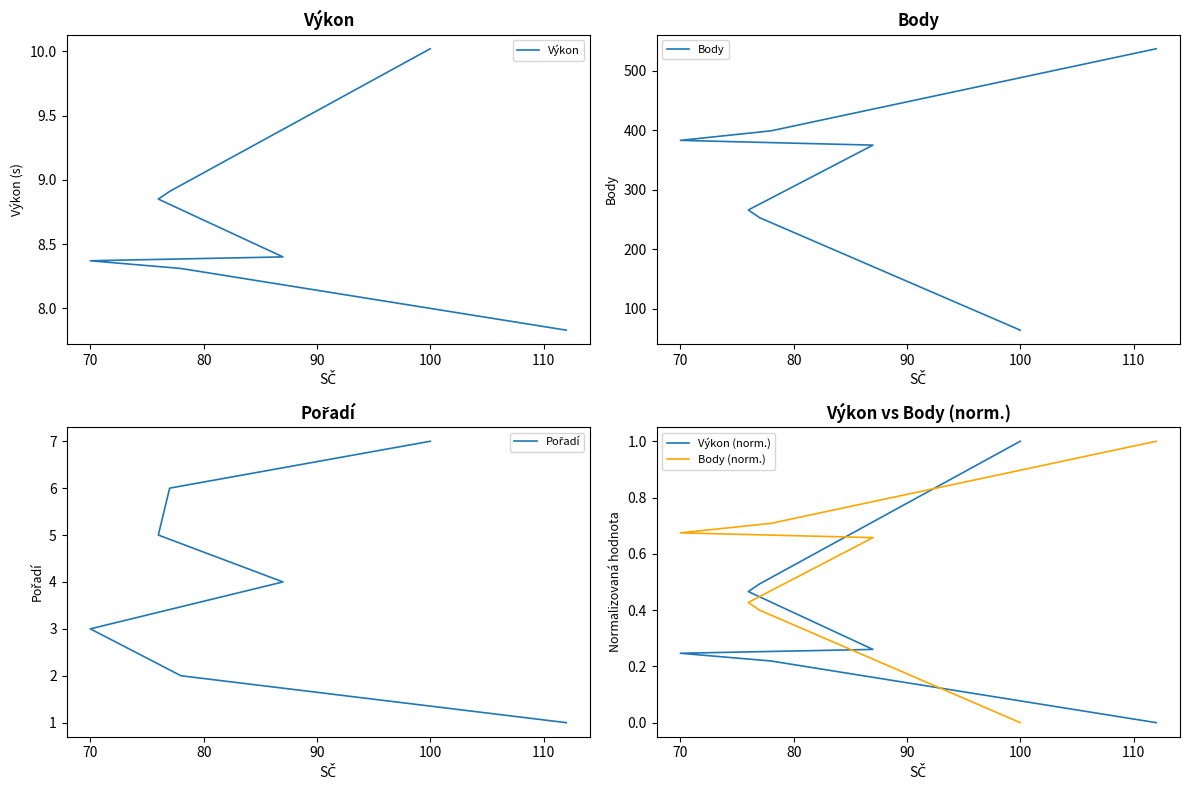

True or false: Body has more than 2 points higher than both neighbors.

False